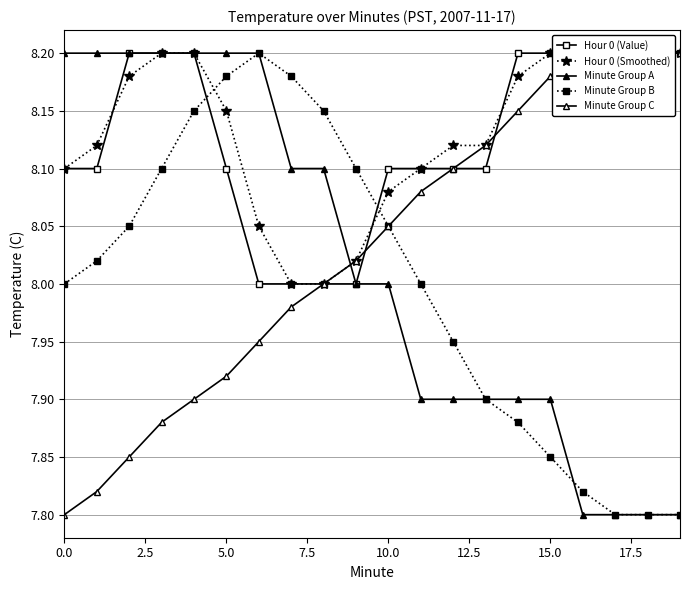

What is the average value of the Hour 0 (Smoothed) series?

8.1